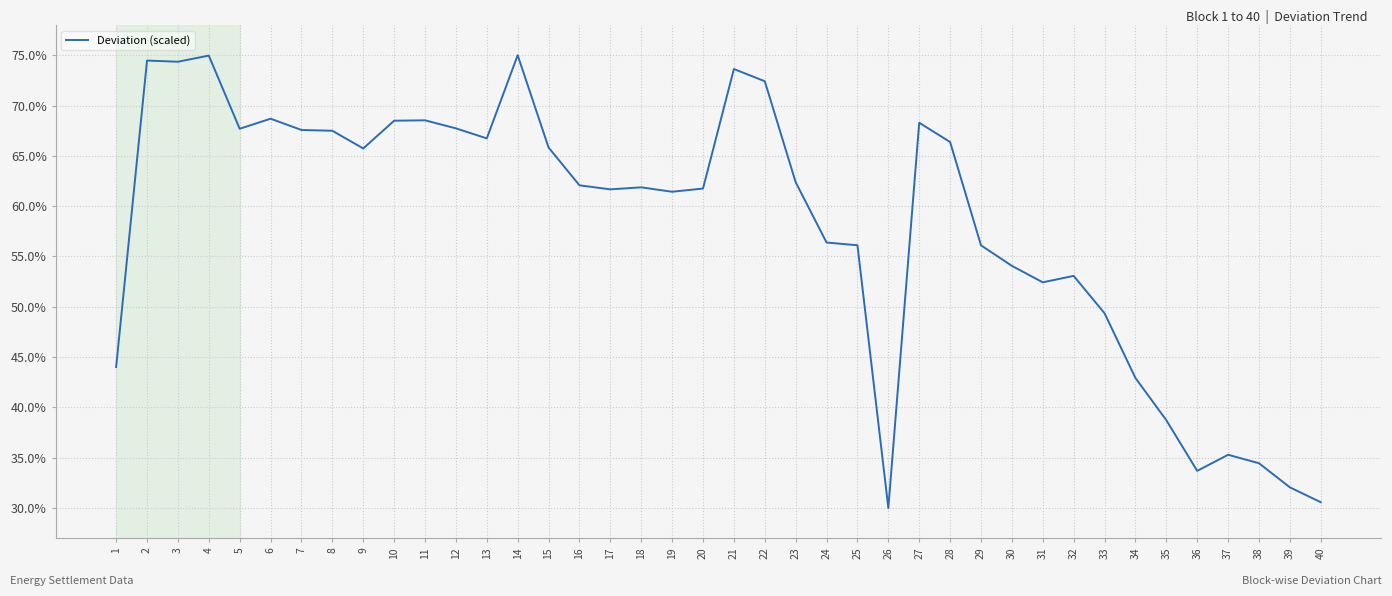

Reading left to right, what are all the values shown in this chart?

1=0.4	2=0.7	3=0.7	4=0.7	5=0.7	6=0.7	7=0.7	8=0.7	9=0.7	10=0.7	11=0.7	12=0.7	13=0.7	14=0.8	15=0.7	16=0.6	17=0.6	18=0.6	19=0.6	20=0.6	21=0.7	22=0.7	23=0.6	24=0.6	25=0.6	26=0.3	27=0.7	28=0.7	29=0.6	30=0.5	31=0.5	32=0.5	33=0.5	34=0.4	35=0.4	36=0.3	37=0.4	38=0.3	39=0.3	40=0.3